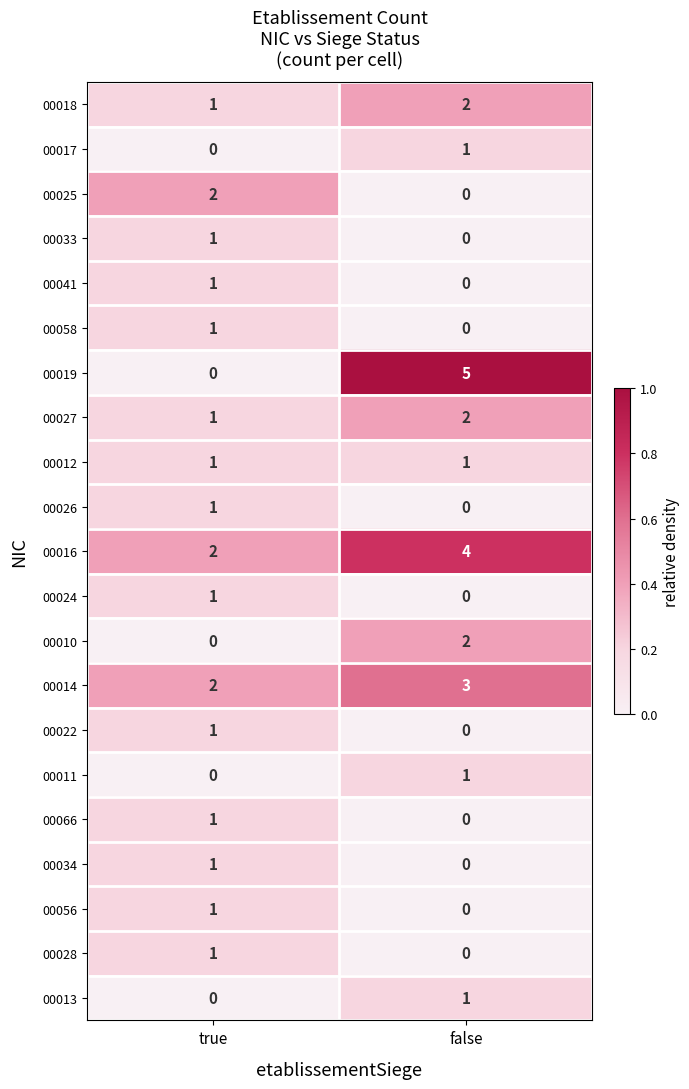

Which category has the highest value in the 00010 series?

false